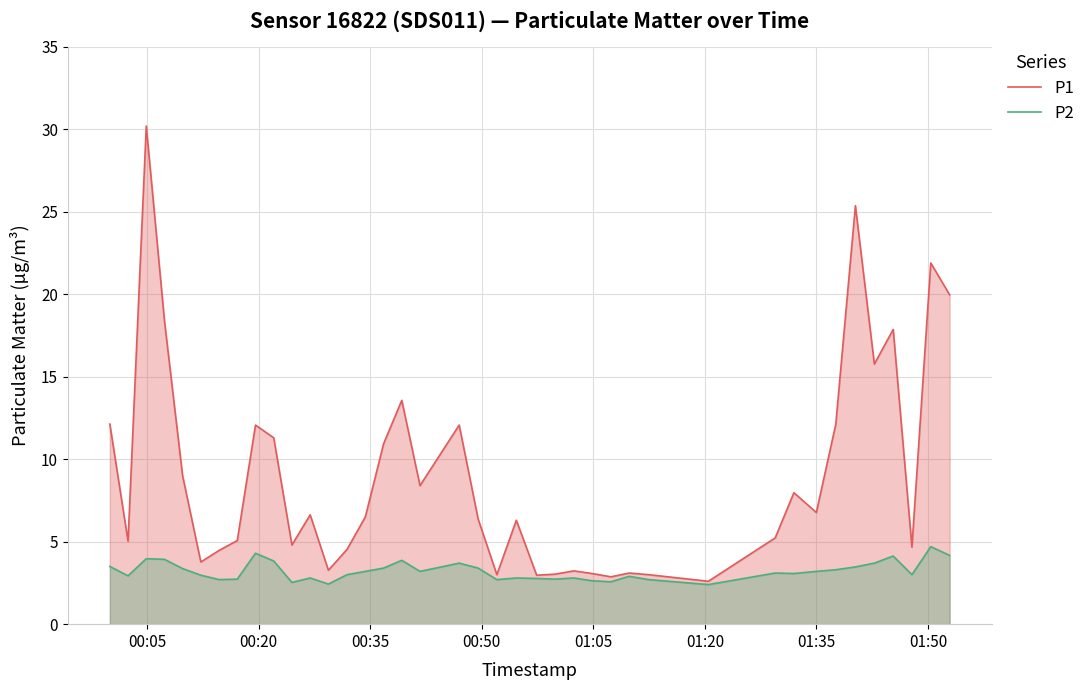

Which series has the widest spread of values?

P1